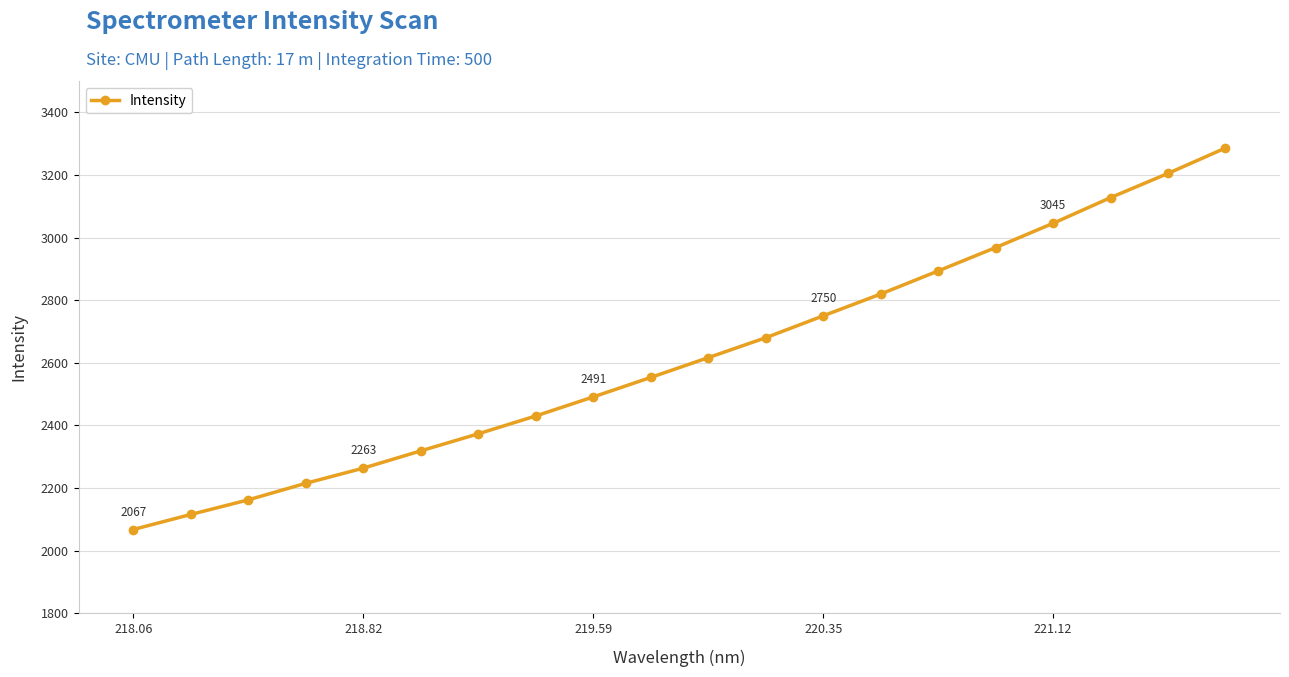

True or false: the data has more than 1 interior local peaks.

False